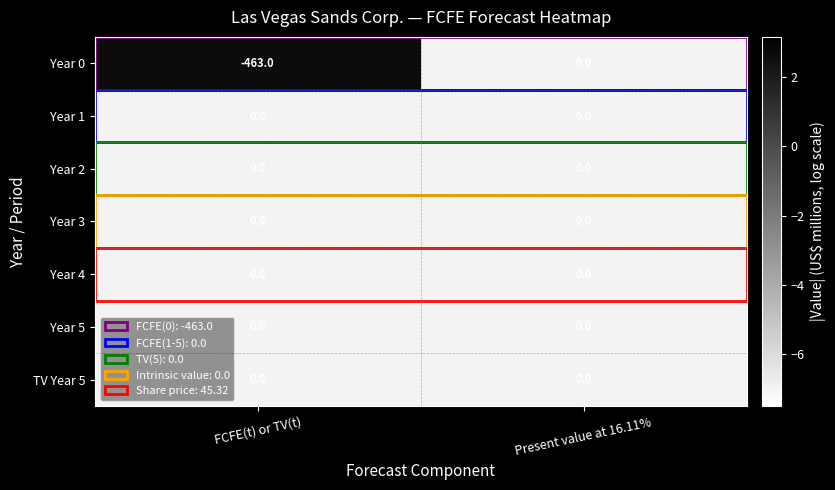

What is the smallest value displayed?

-463